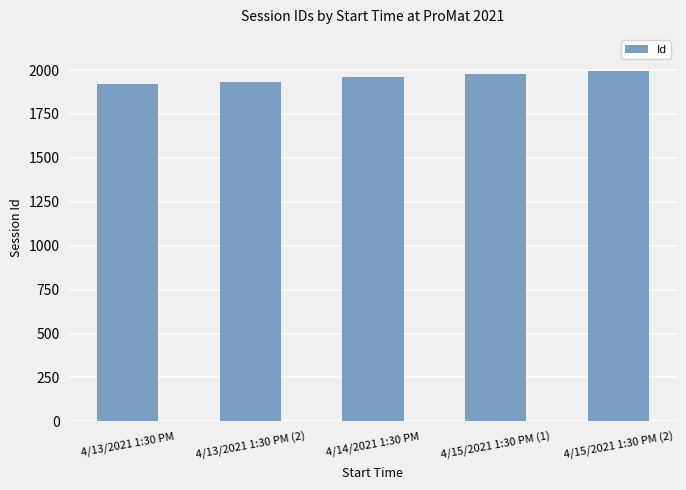

What is the minimum value shown in the chart?

1921